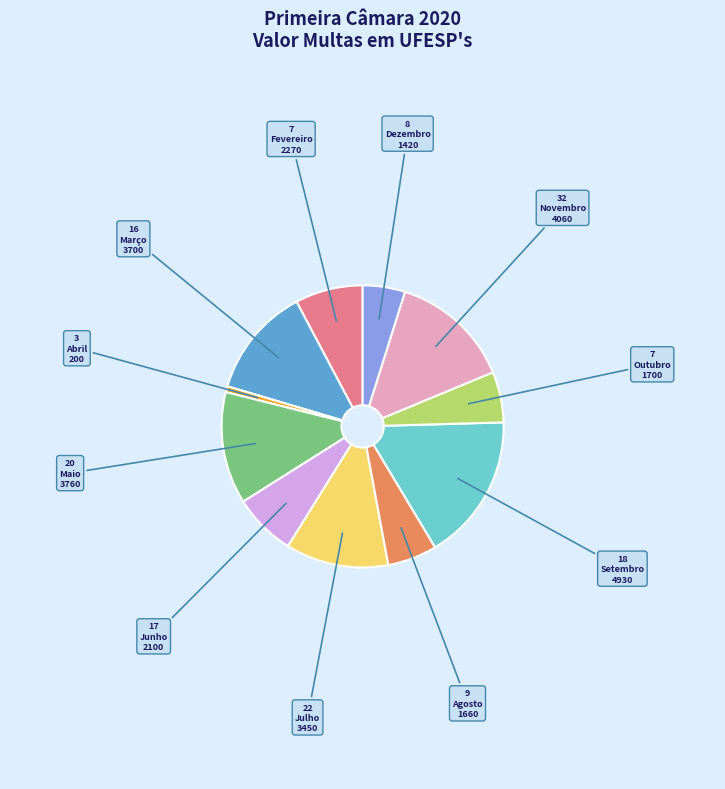

How many slices are in this pie chart?

11